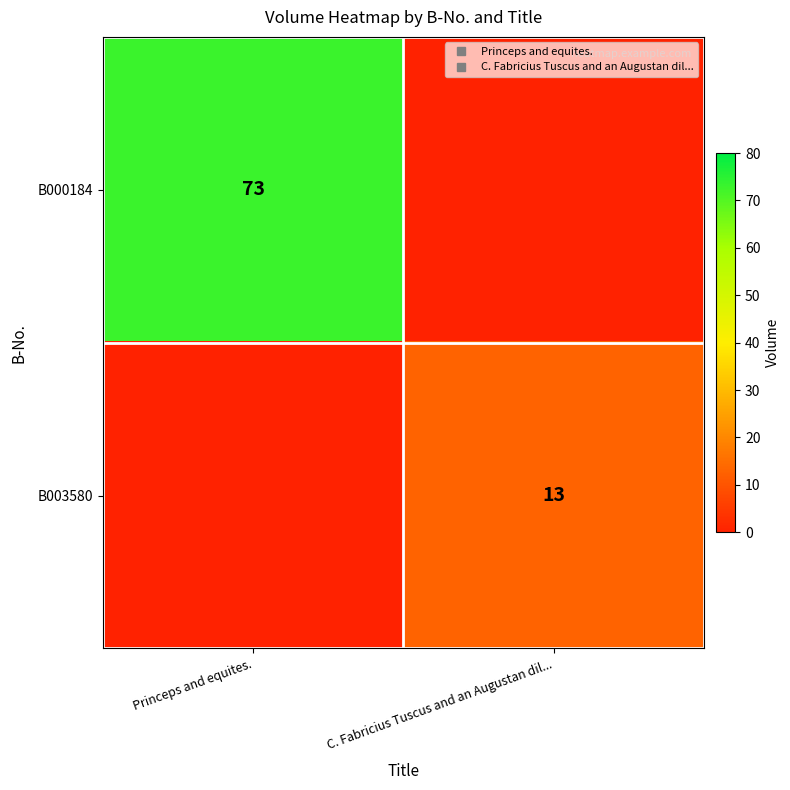

The value of B000184 at Princeps and equites. is 31. True or false?

False